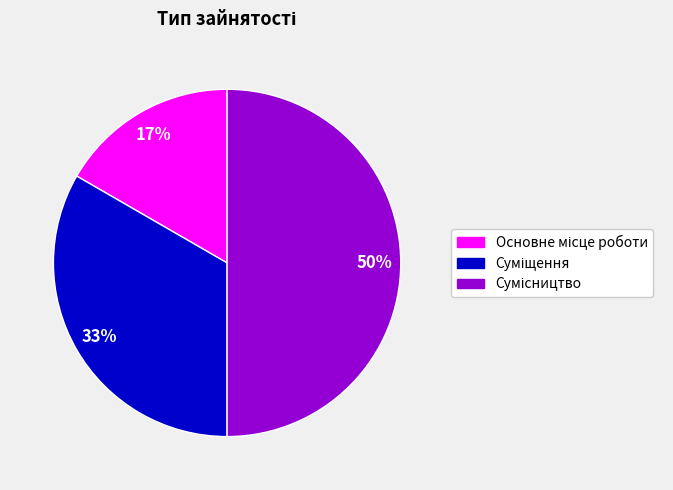

To the nearest percent, what is the average slice percentage?

33%